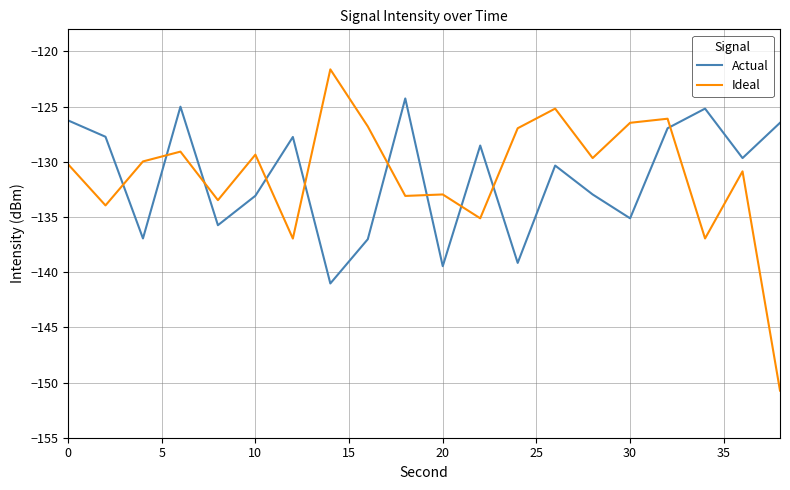

True or false: Actual and Ideal cross at least once.

True